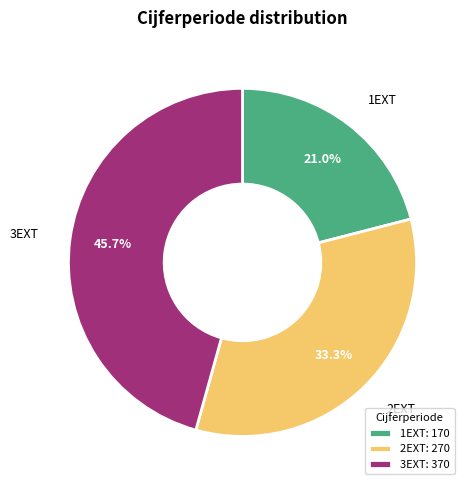

To the nearest percent, what is the combined percentage of 1EXT and 2EXT?

54%